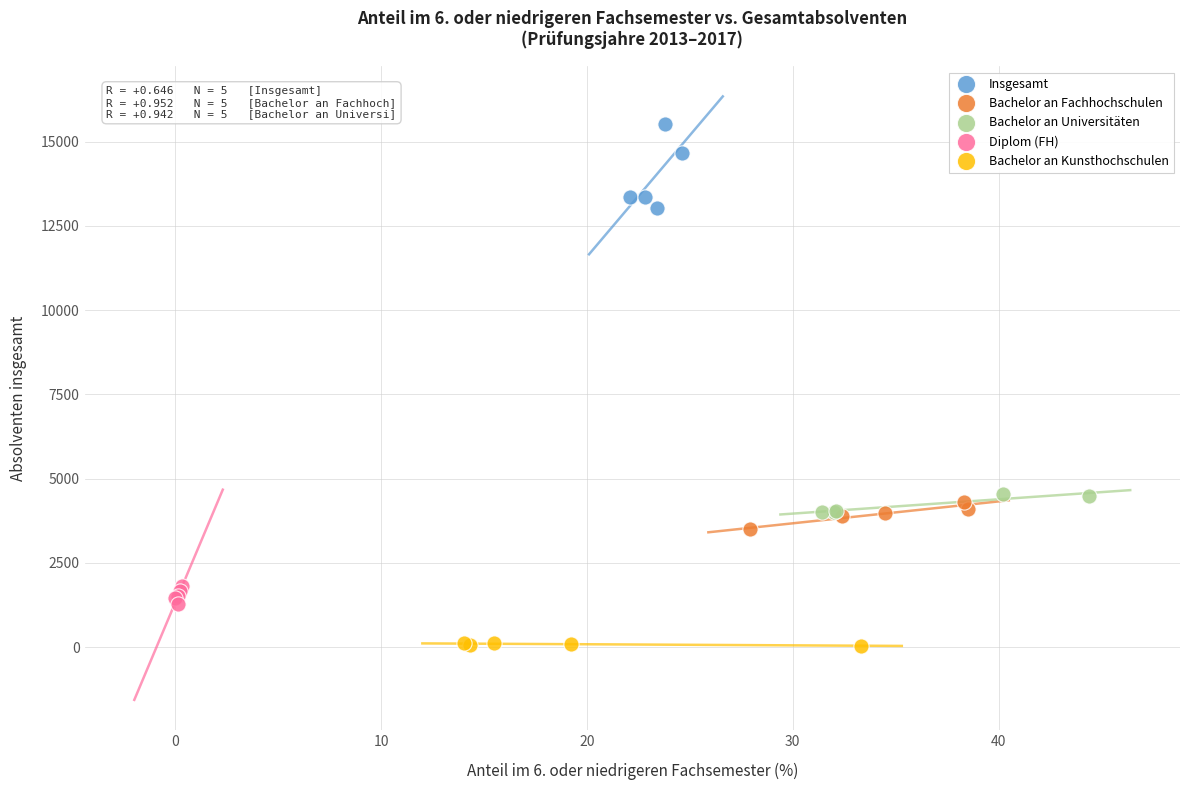

Which series reaches the maximum Y coordinate?

Insgesamt